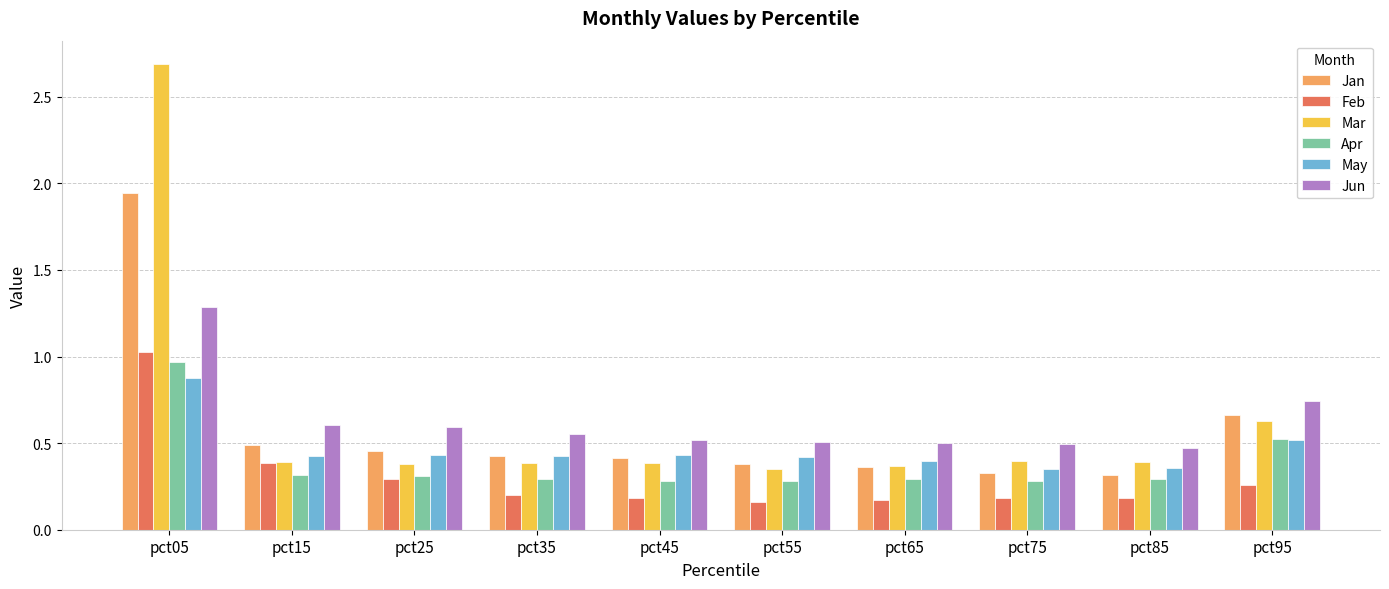

What is the sum of the Jun values at pct85 and pct05?

1.8